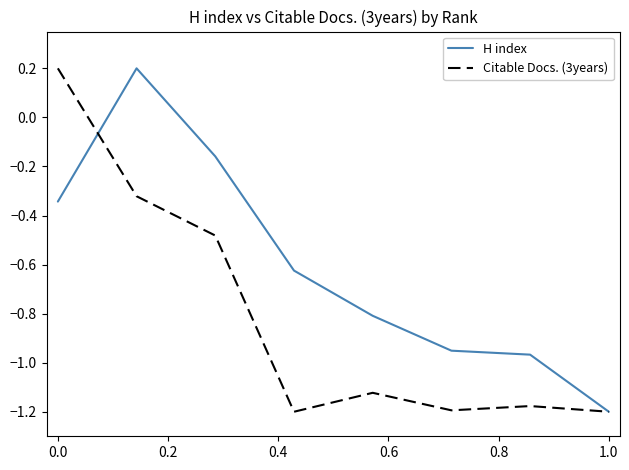

Does the chart display data point markers on the line(s)?

No